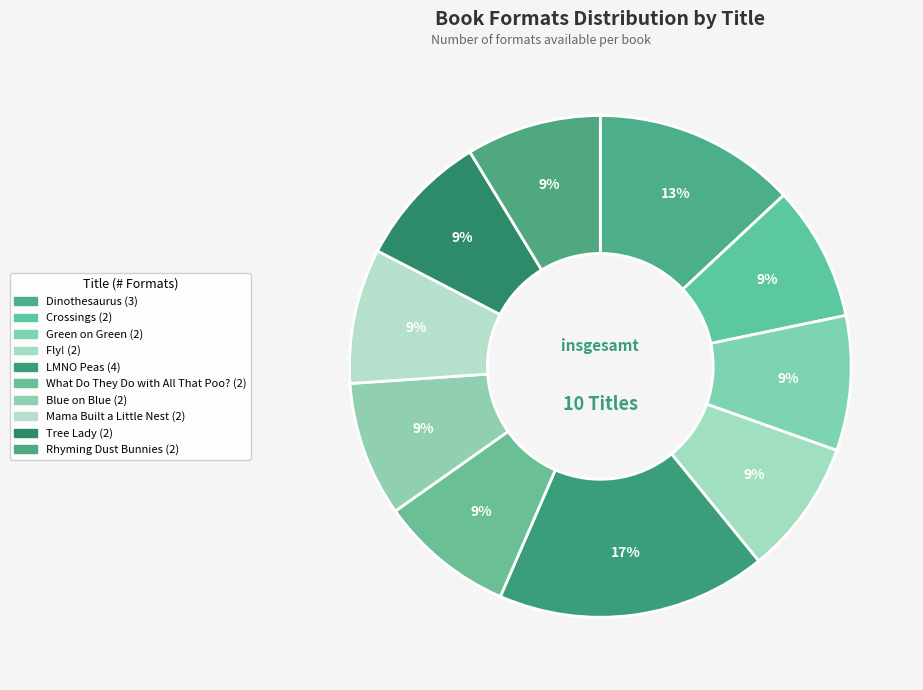

How much of the chart is everything except LMNO Peas?

82.6%